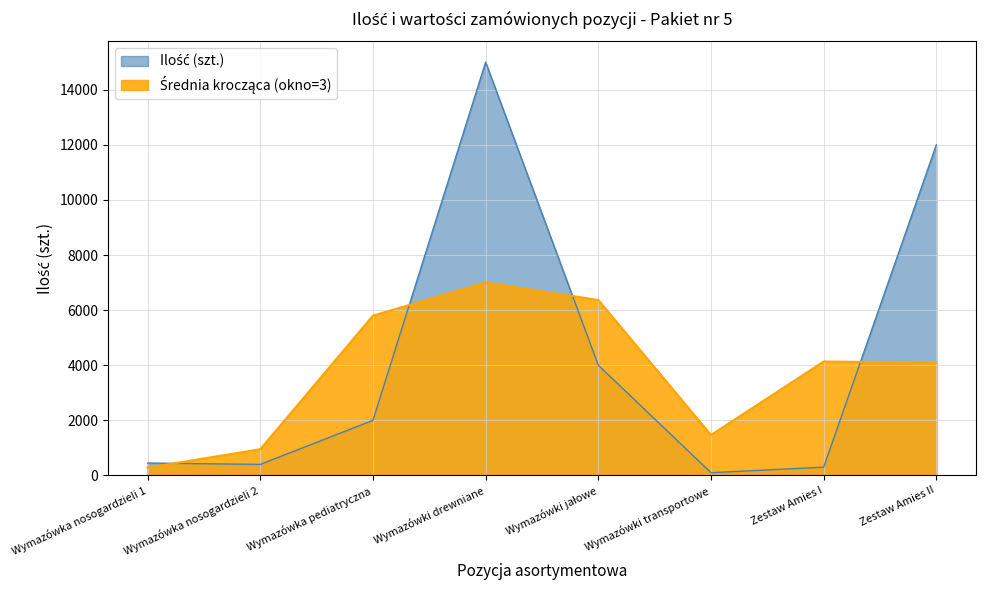

At which category is the sum across all series the highest?

Wymazówki drewniane